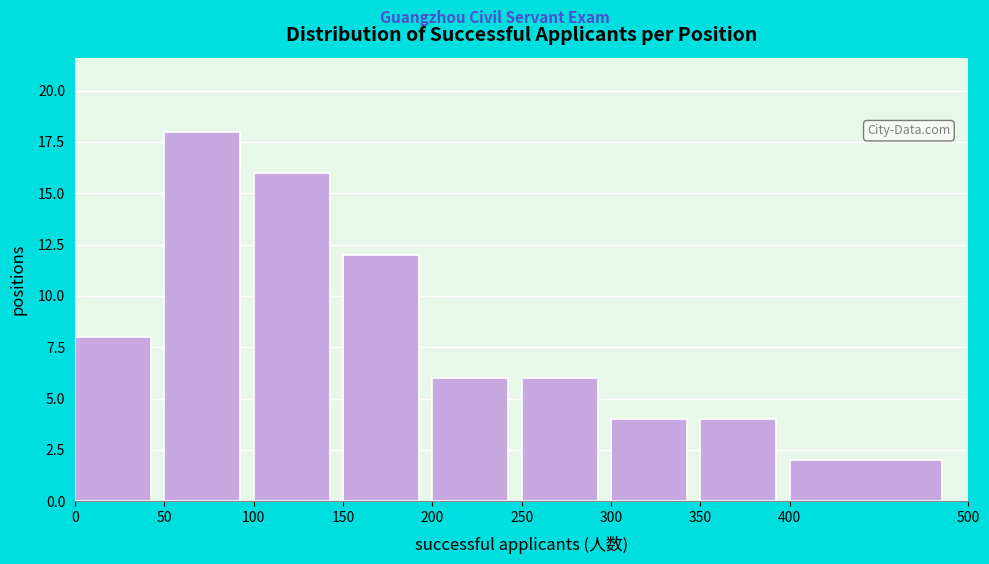

Reading left to right, list every bar in this chart as the range it spans on the x-axis followed by its height. The values are not printed on the chart, so give them approximately, as read against the axis.

0 to 50: 8
50 to 100: 18
100 to 150: 16
150 to 200: 12
200 to 250: 6
250 to 300: 6
300 to 350: 4
350 to 400: 4
400 to 500: 2